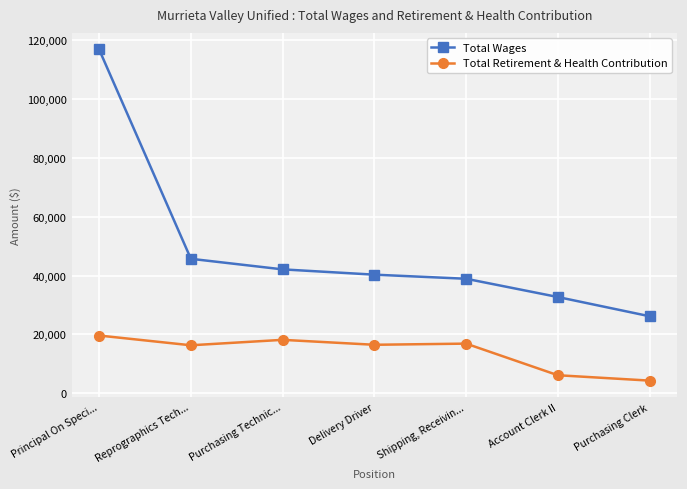

At how many categories does at least one series exceed 15323?

7